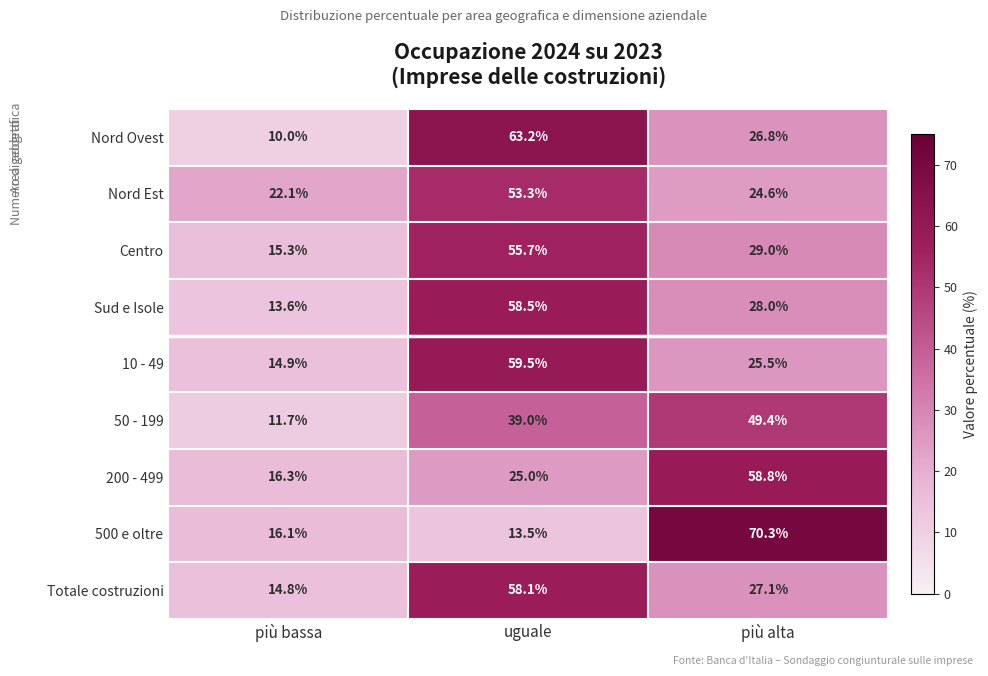

Between più bassa and più alta, which series saw the biggest shift?

500 e oltre